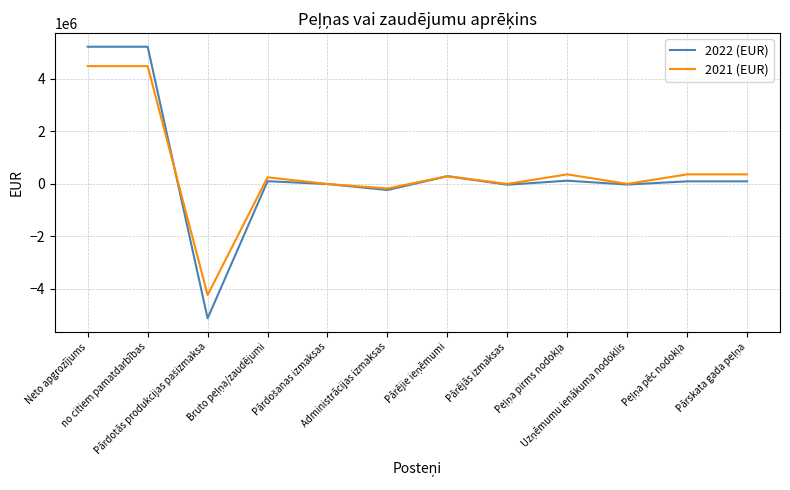

Which series has the largest range (max minus min)?

2022 (EUR)